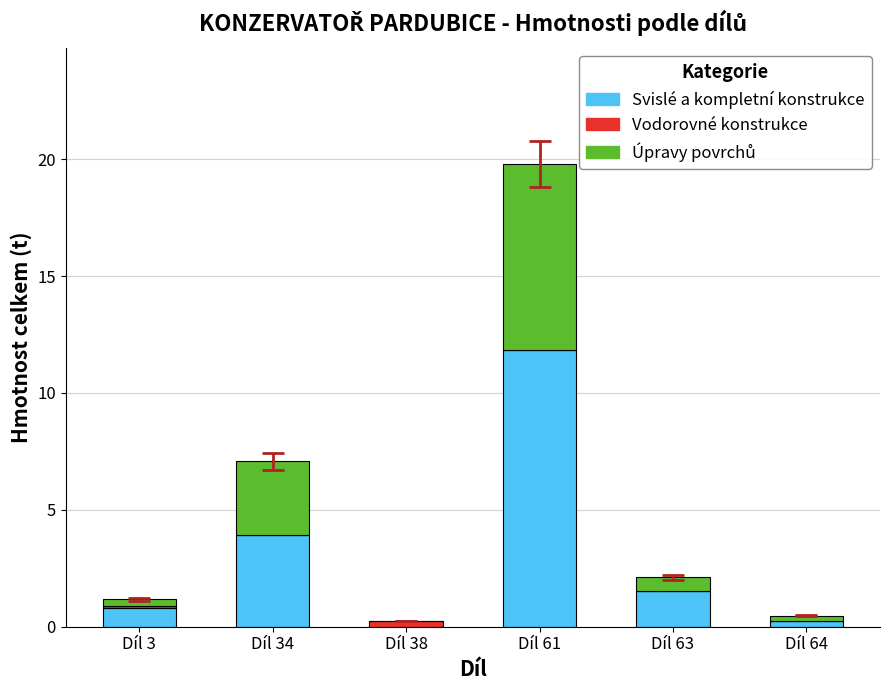

What is the maximum value for Svislé a kompletní konstrukce?

11.8